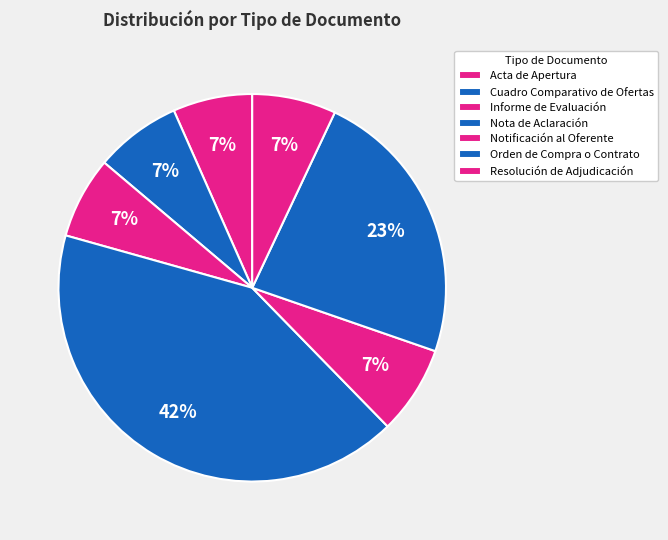

Does any single category account for the majority?

No